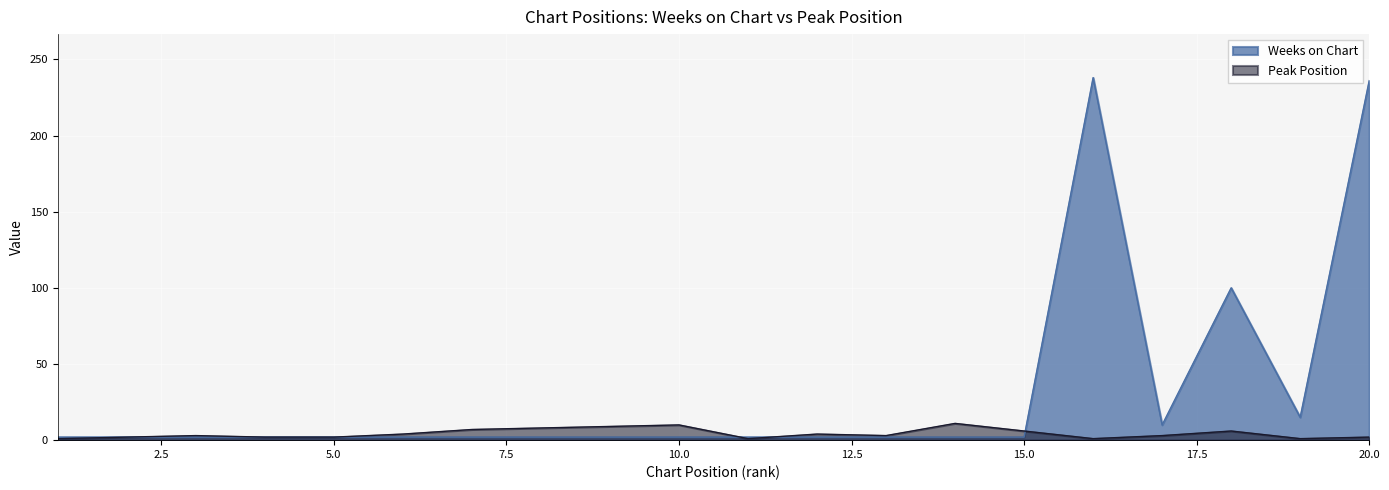

True or false: Weeks on Chart has a value of 2 at 11.

True